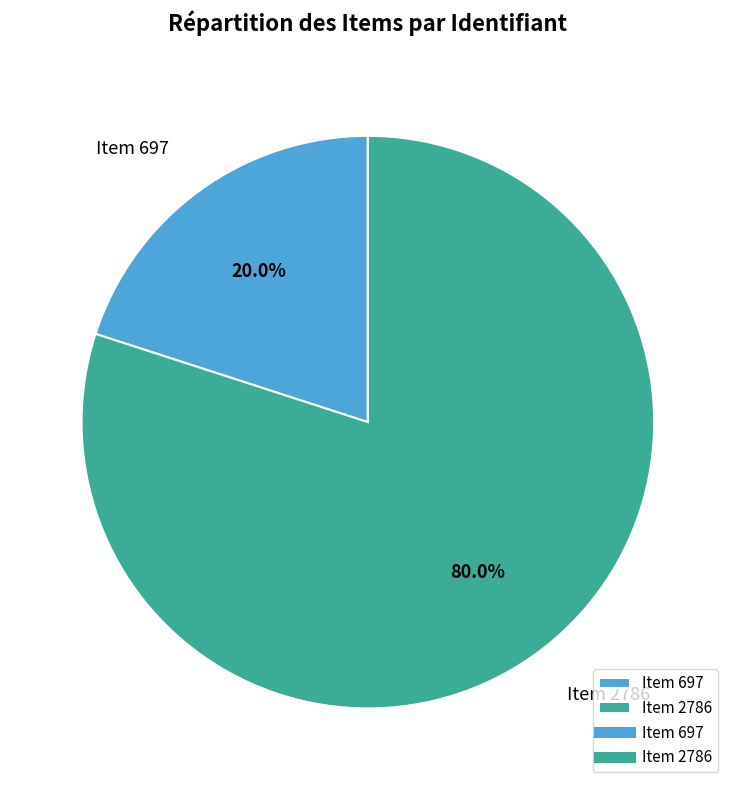

Is there any slice that represents more than half of the pie?

Yes